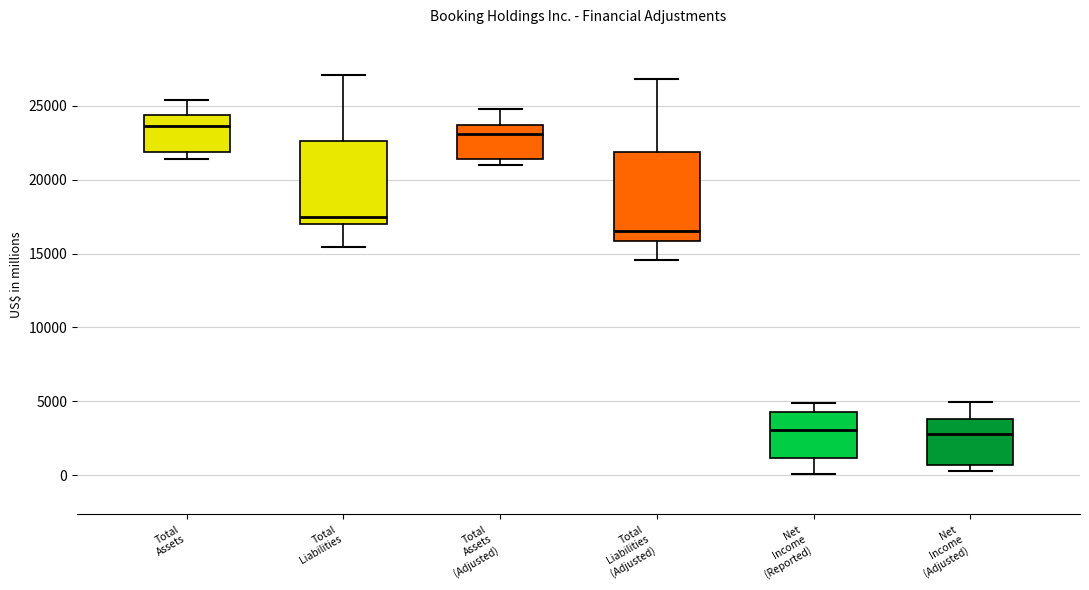

Where is the upper edge of the box for Net Income (Reported) on the y-axis? The values are not printed on the chart, so give them approximately, as read against the axis.

4500